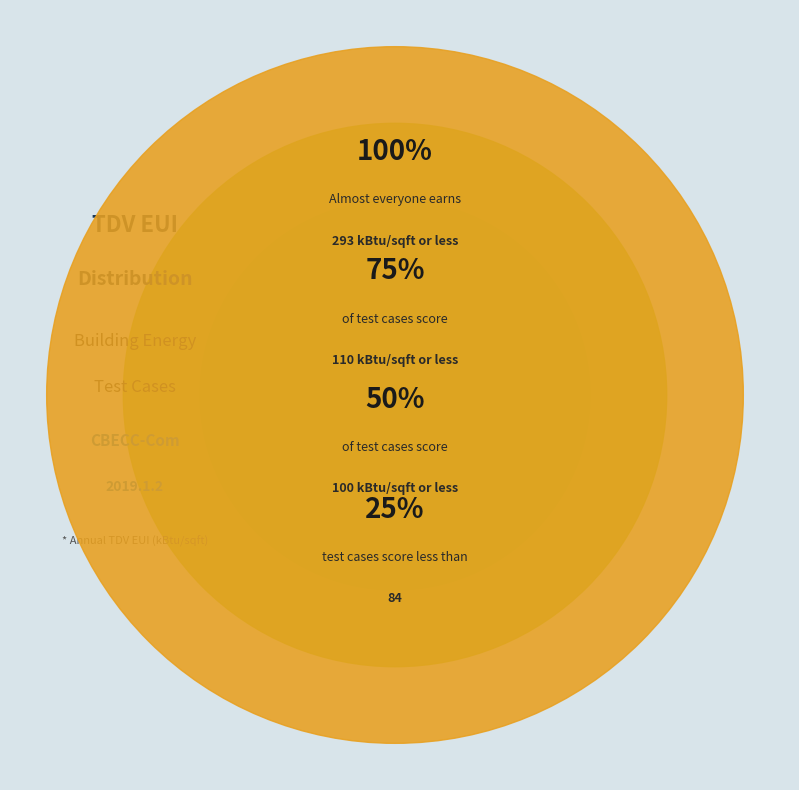

Is there a majority slice in this chart?

No